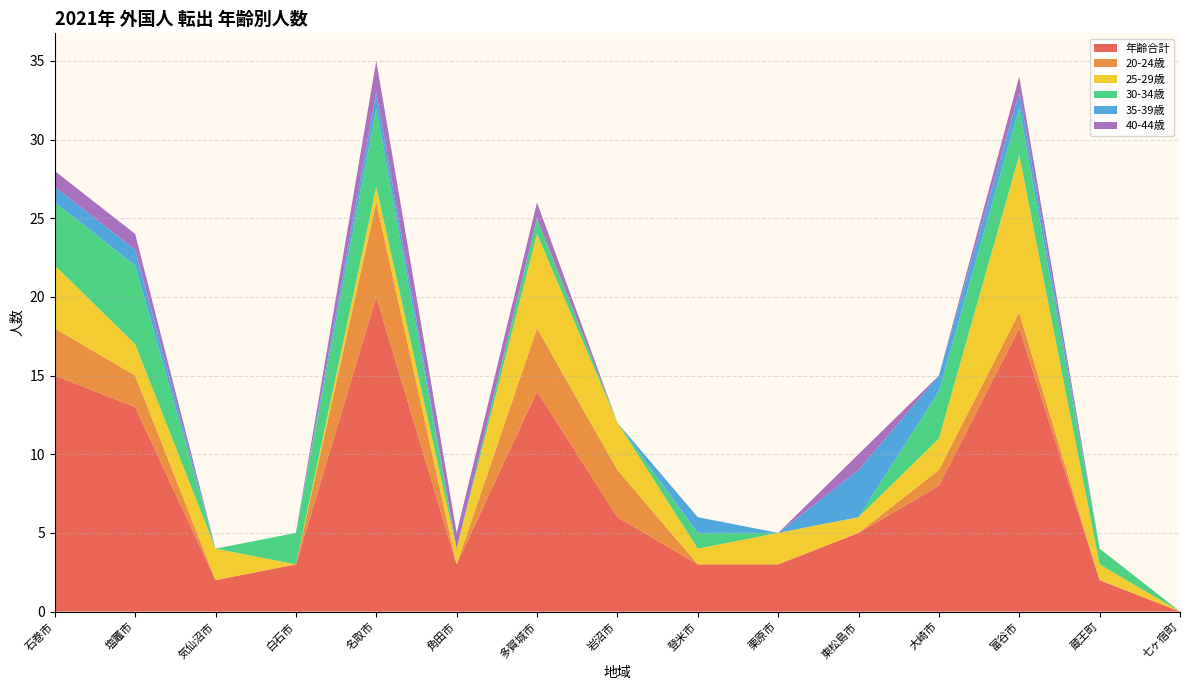

What is the total value across all series at 塩竈市?

24